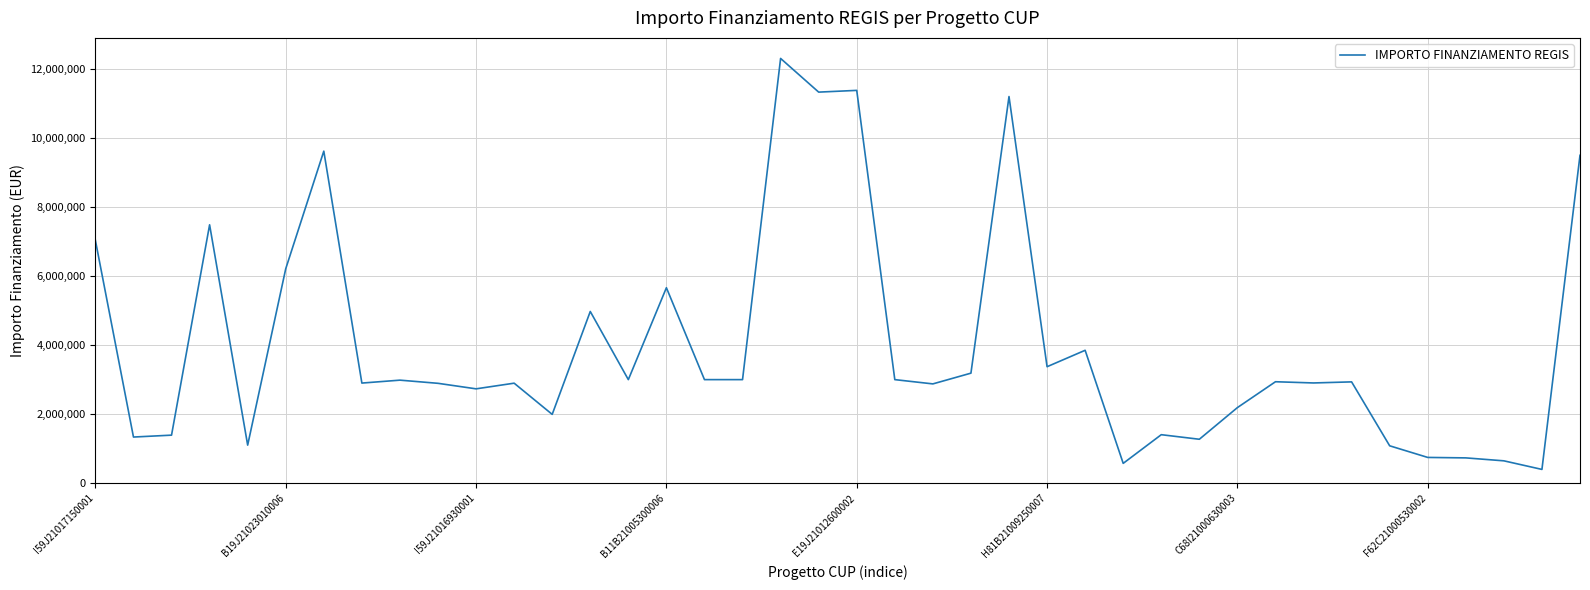

Is this an area chart (filled region under the line)?

No